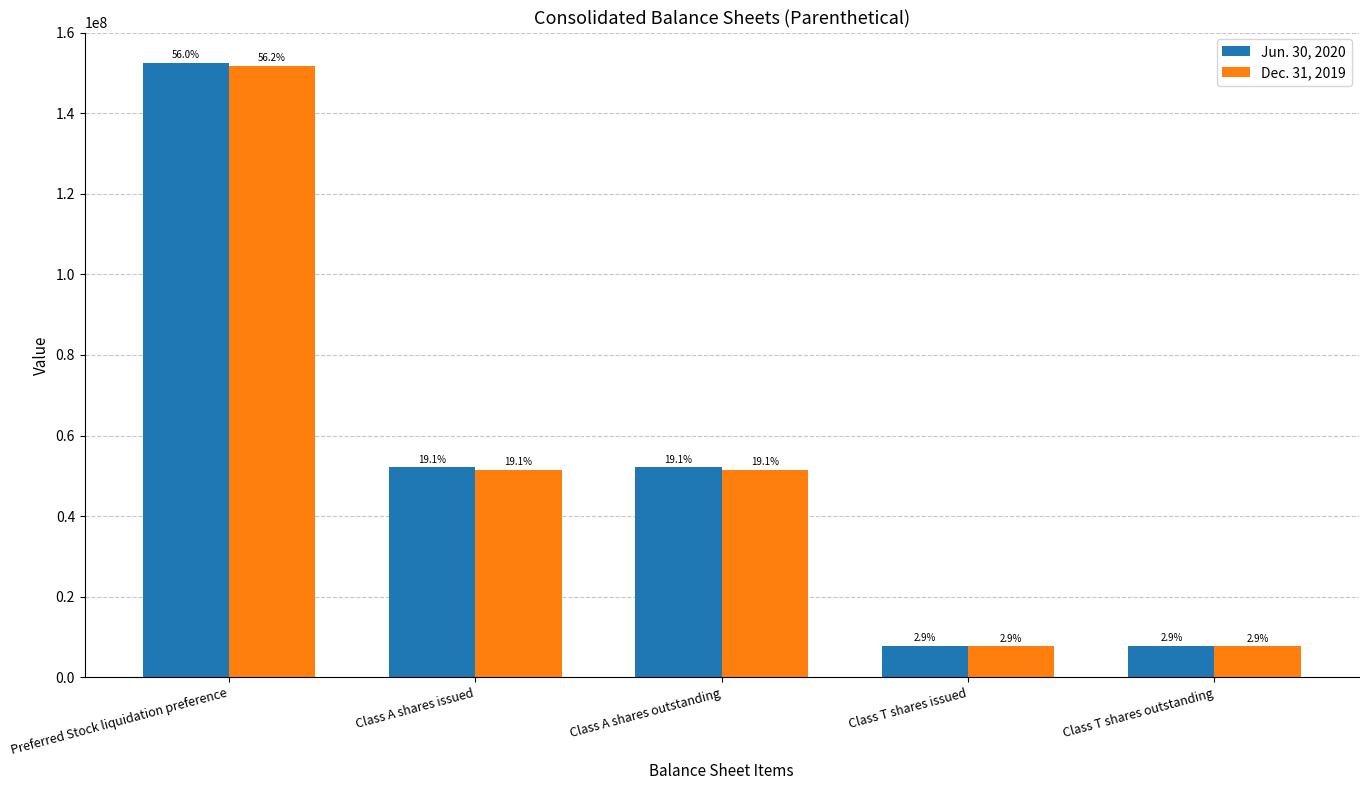

What is the sum of all Dec. 31, 2019 values?

269935787